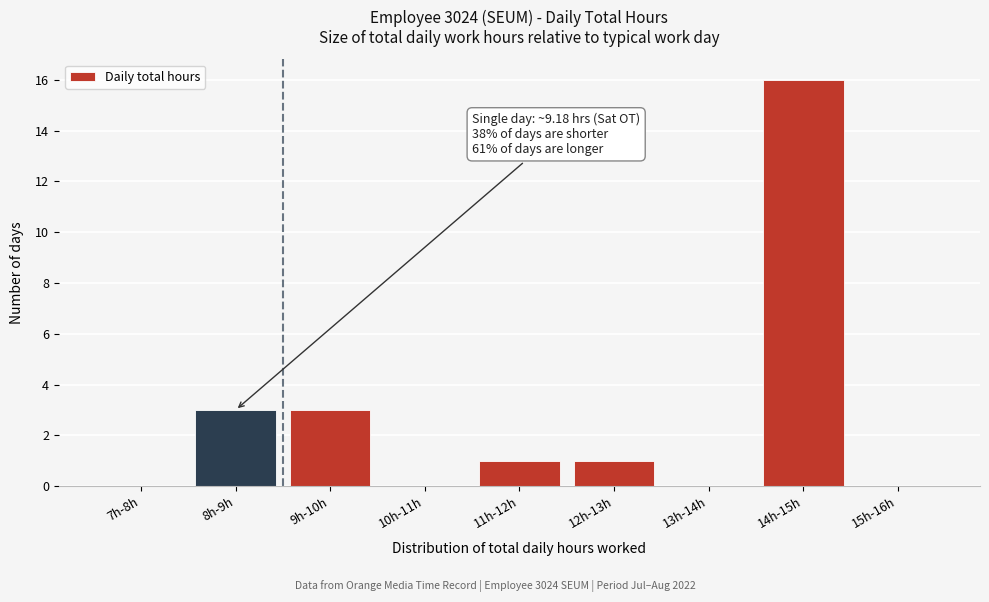

Reading left to right, extract all data points from this chart.

7h-8h=0	8h-9h=3	9h-10h=3	10h-11h=0	11h-12h=1	12h-13h=1	13h-14h=0	14h-15h=16	15h-16h=0